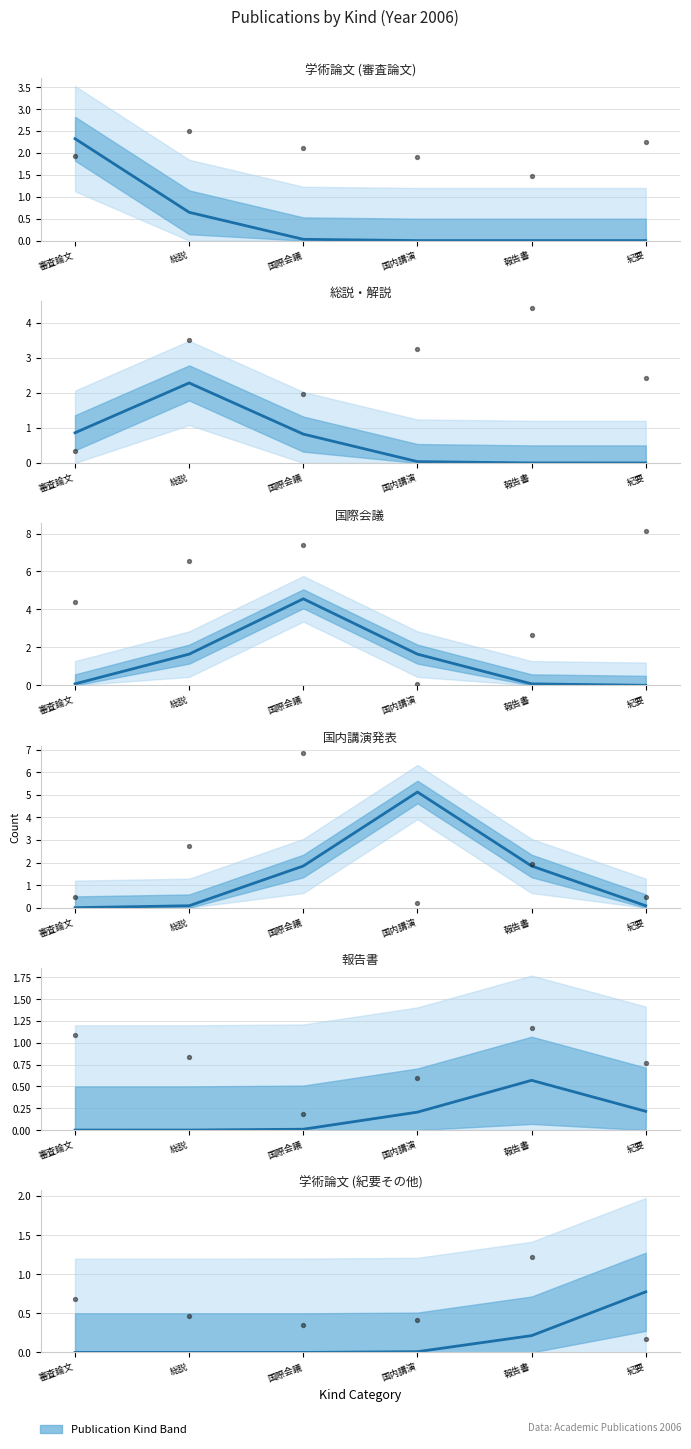

Which series reaches the maximum Y coordinate?

国内講演発表